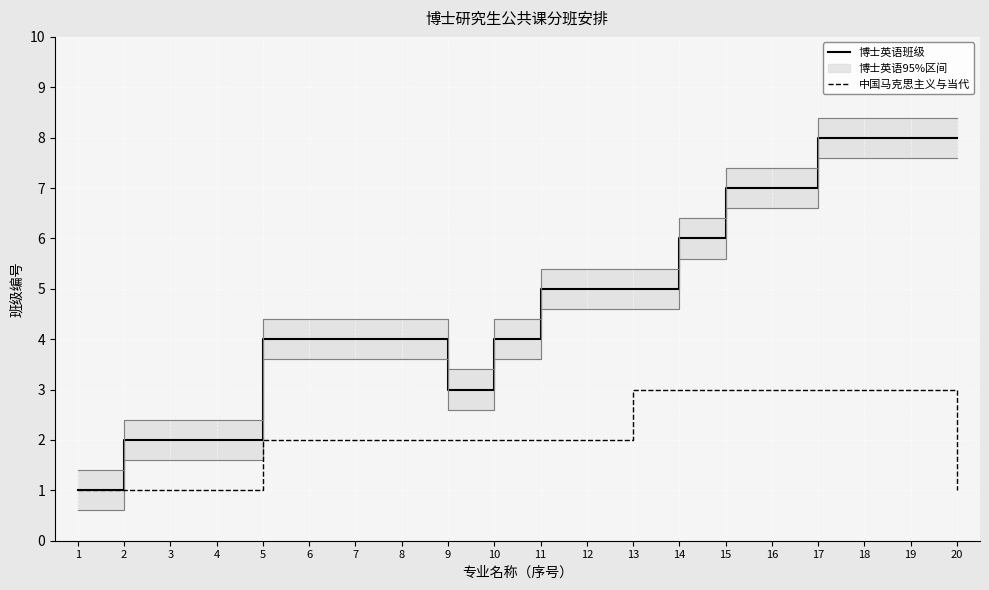

True or false: 博士英语班级 has more than 1 points higher than both neighbors.

False